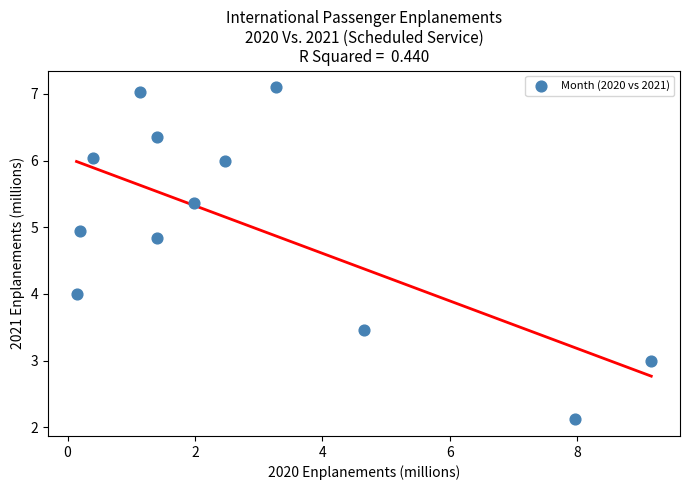

What is the average Y value?

5.0